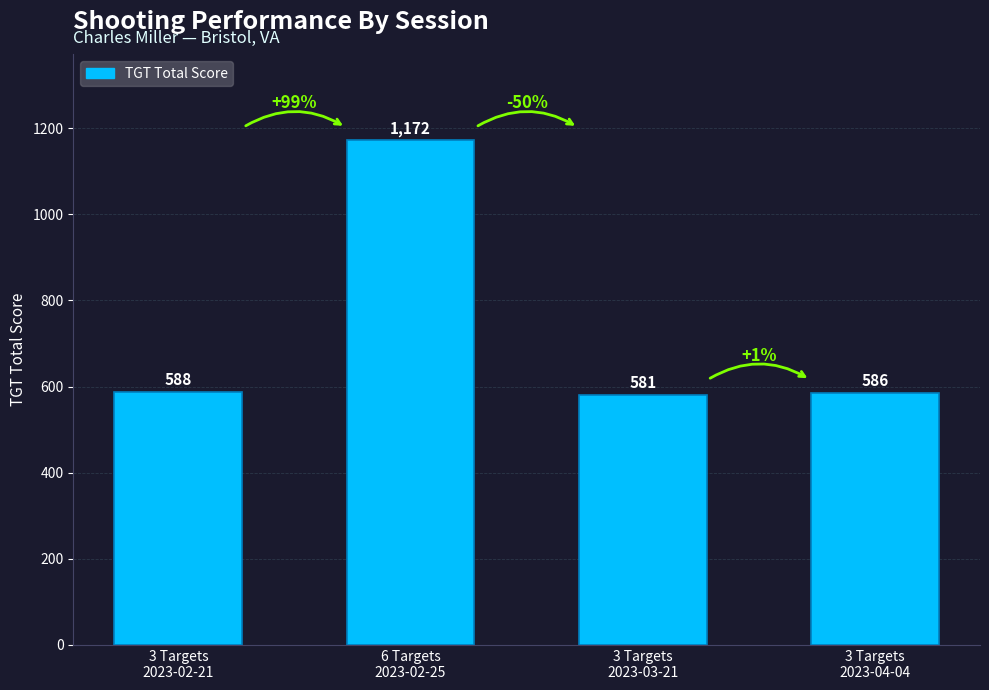

What position from the right is 3 Targets
2023-03-21?

2